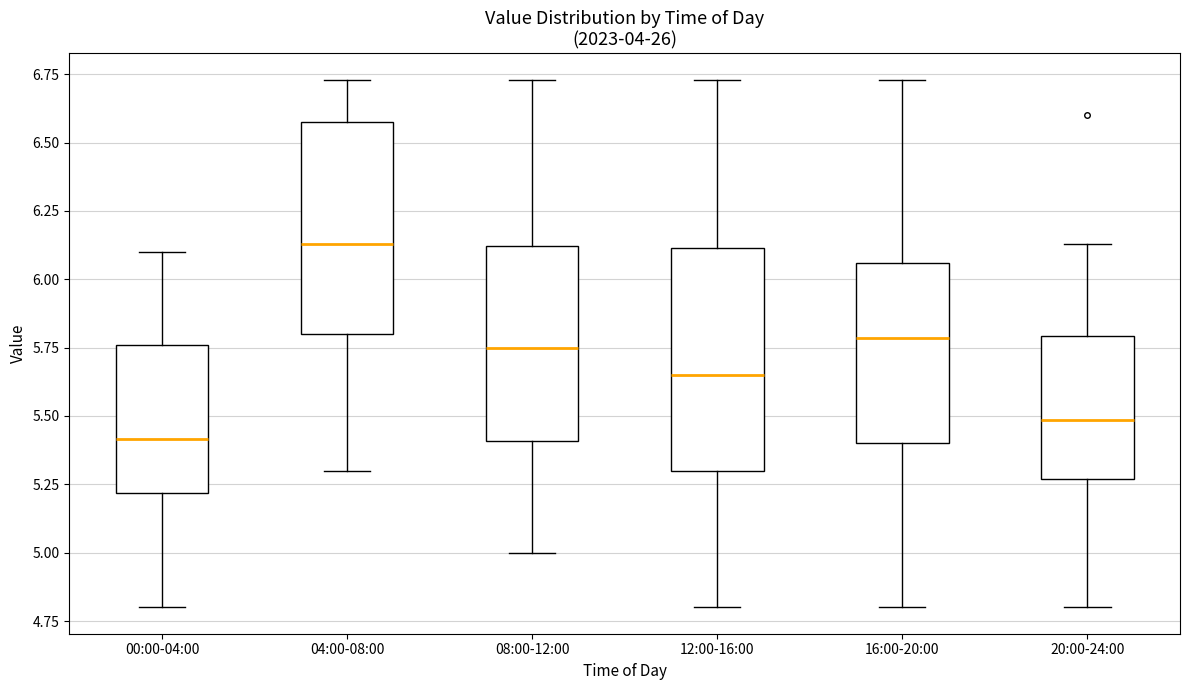

Where does the upper whisker of the box for 20:00-24:00 end on the y-axis? The values are not printed on the chart, so give them approximately, as read against the axis.

6.15